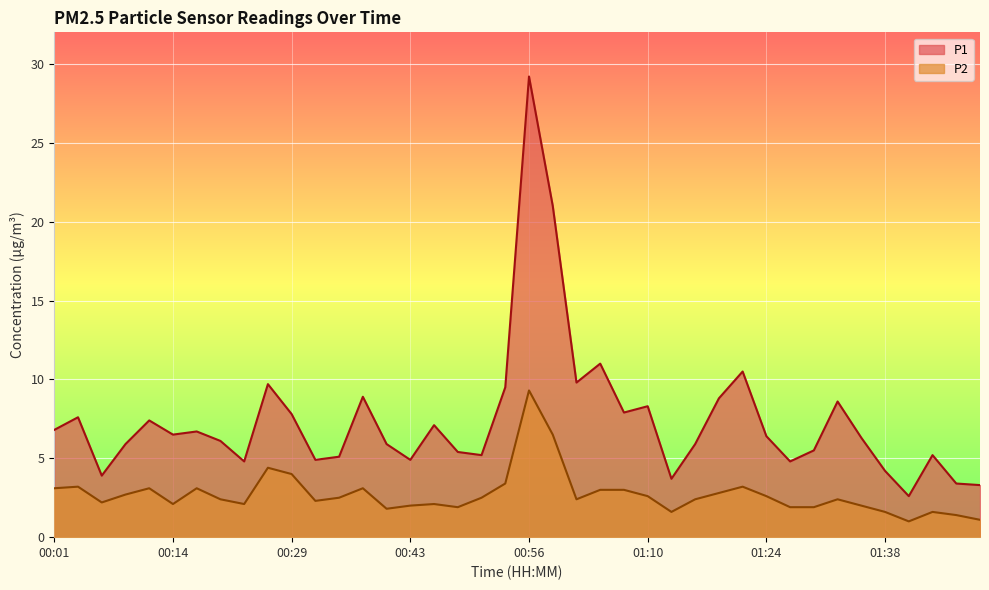

What value does the P1 series have at 00:12?

7.4